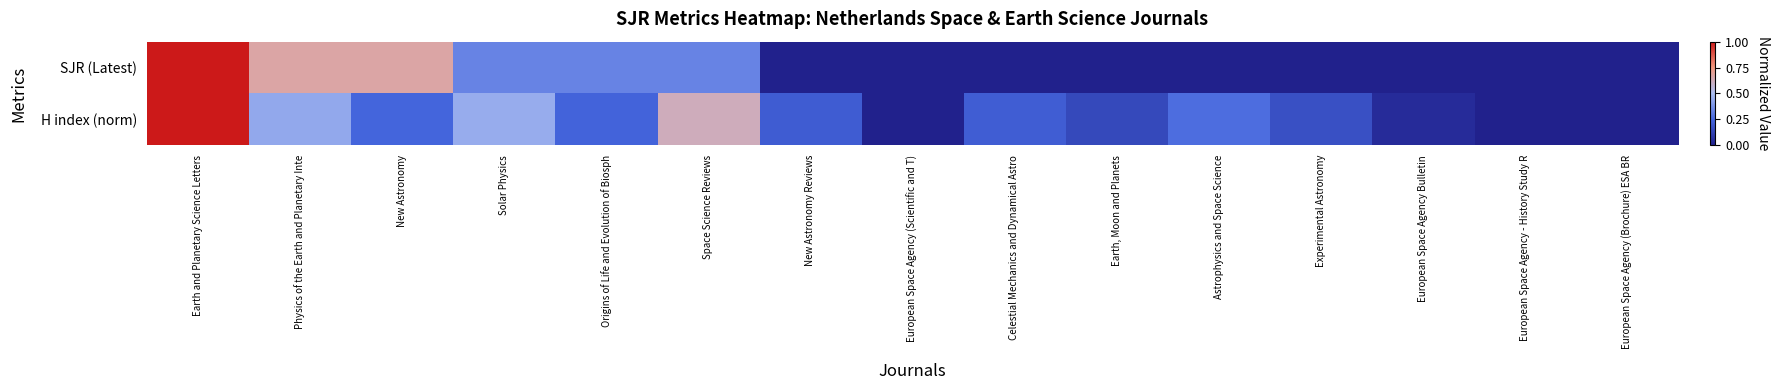

At how many categories does at least one series exceed 0?

13